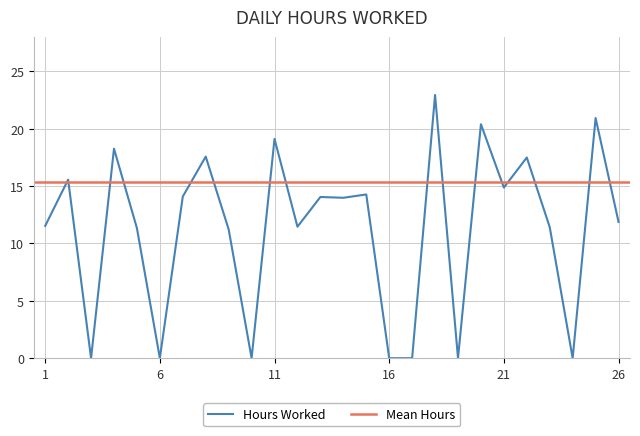

Where is the data nearest to the value 11?

9